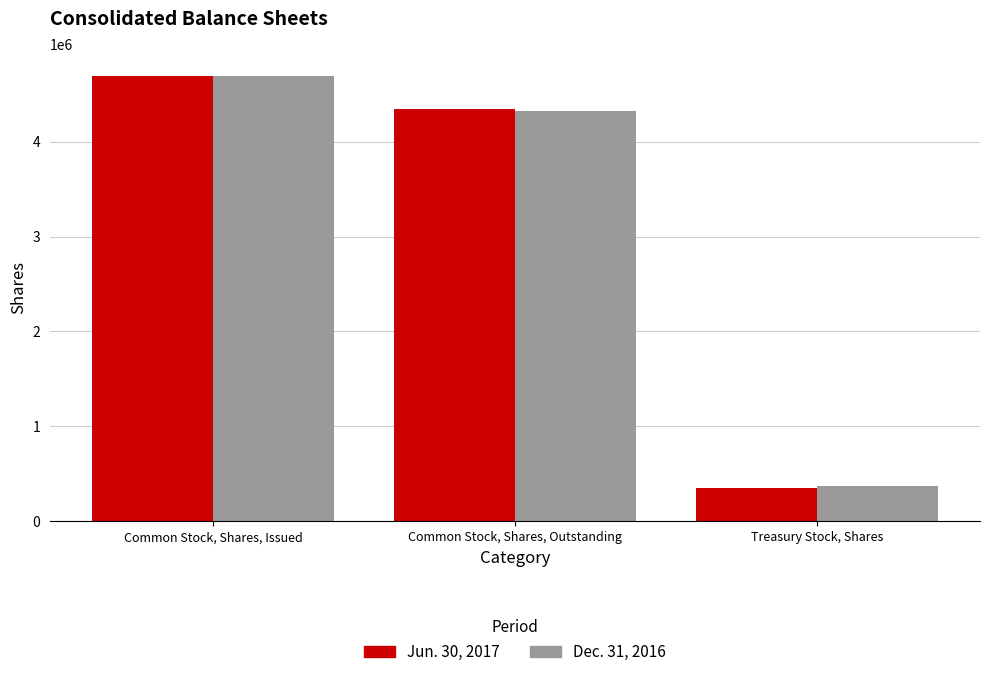

What is the label of the 3rd bar from the right?

Common Stock, Shares, Issued